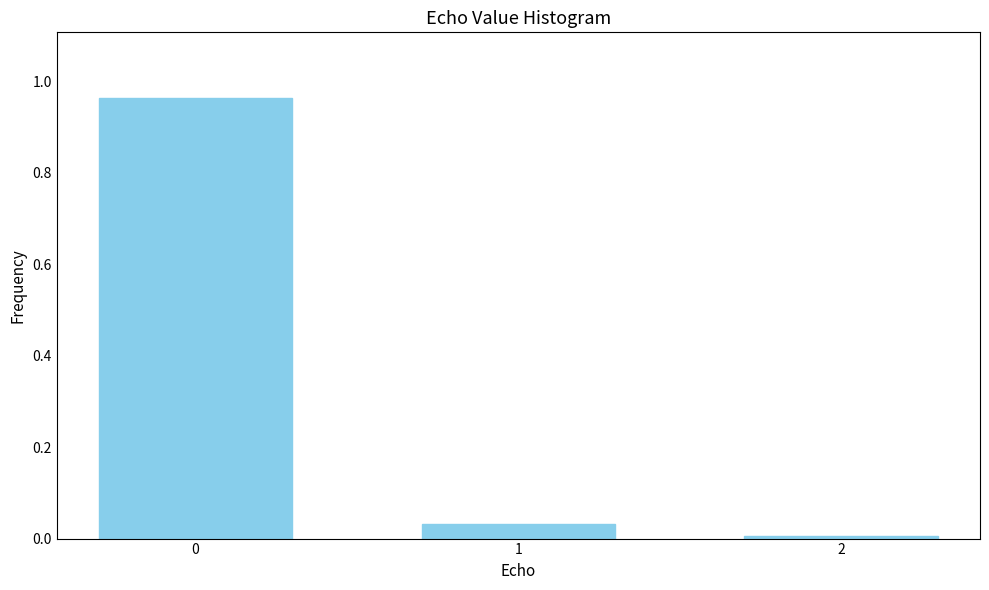

What is the change in value from 0 to 1?

-0.9